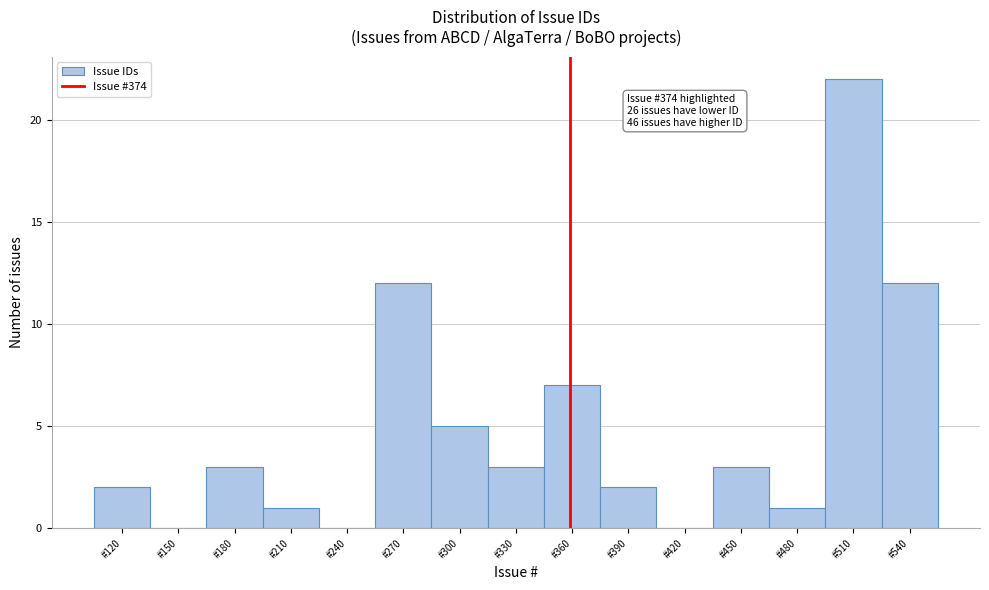

Reading right to left, extract all data points from this chart.

#540=12	#510=22	#480=1	#450=3	#420=0	#390=2	#360=7	#330=3	#300=5	#270=12	#240=0	#210=1	#180=3	#150=0	#120=2